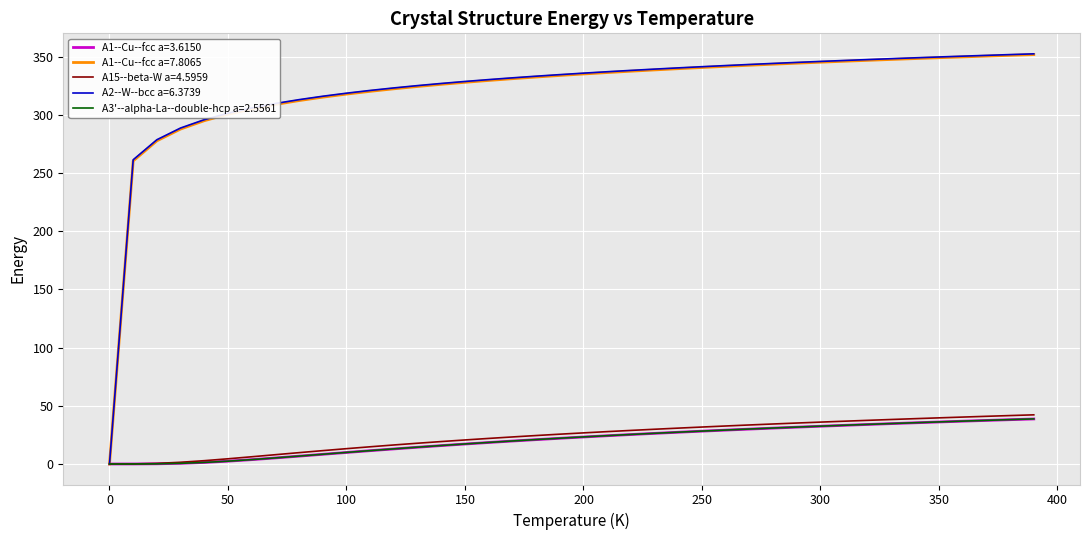

What are all the series names shown in the legend?

A1--Cu--fcc a=3.6150, A1--Cu--fcc a=7.8065, A15--beta-W a=4.5959, A2--W--bcc a=6.3739, A3'--alpha-La--double-hcp a=2.5561